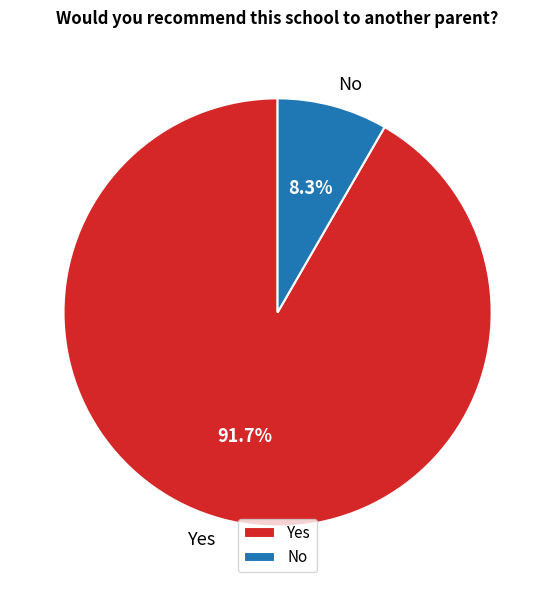

To the nearest percent, what portion does No represent?

8%